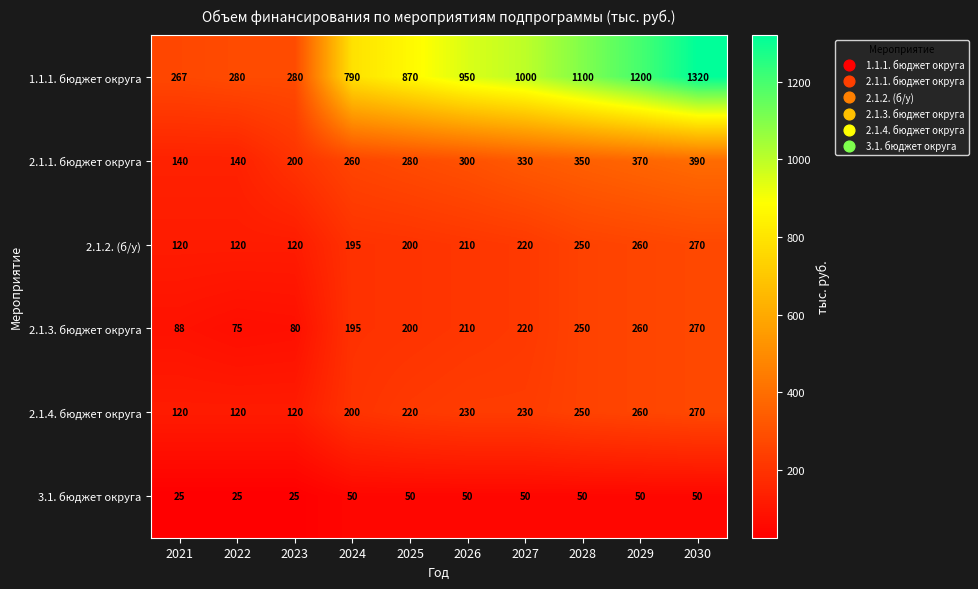

At how many categories does at least one series exceed 1034?

3